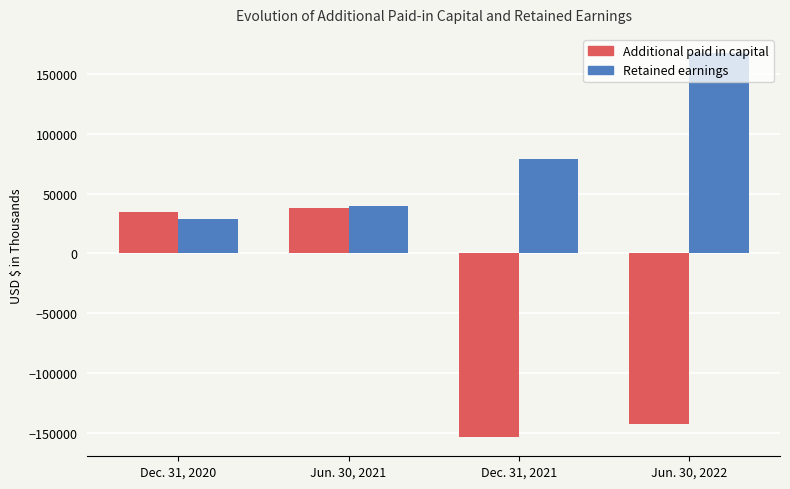

Is the value of Retained earnings at Jun. 30, 2021 greater than the value of Additional paid in capital at Jun. 30, 2022?

Yes